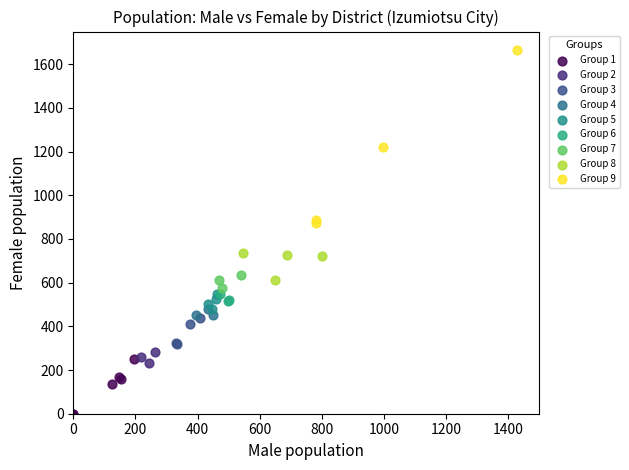

Which series contains the lowest Y value?

Group 1